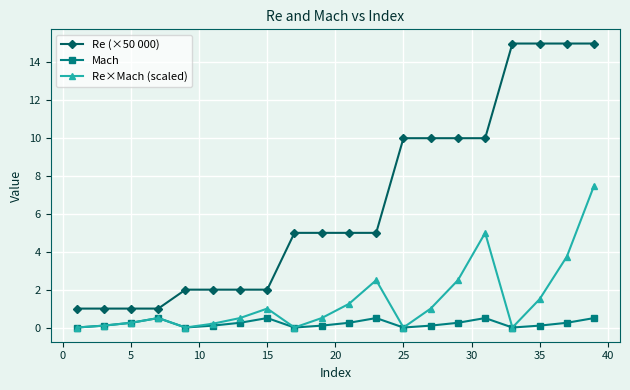

Which series has the largest range (max minus min)?

Re (×50 000)